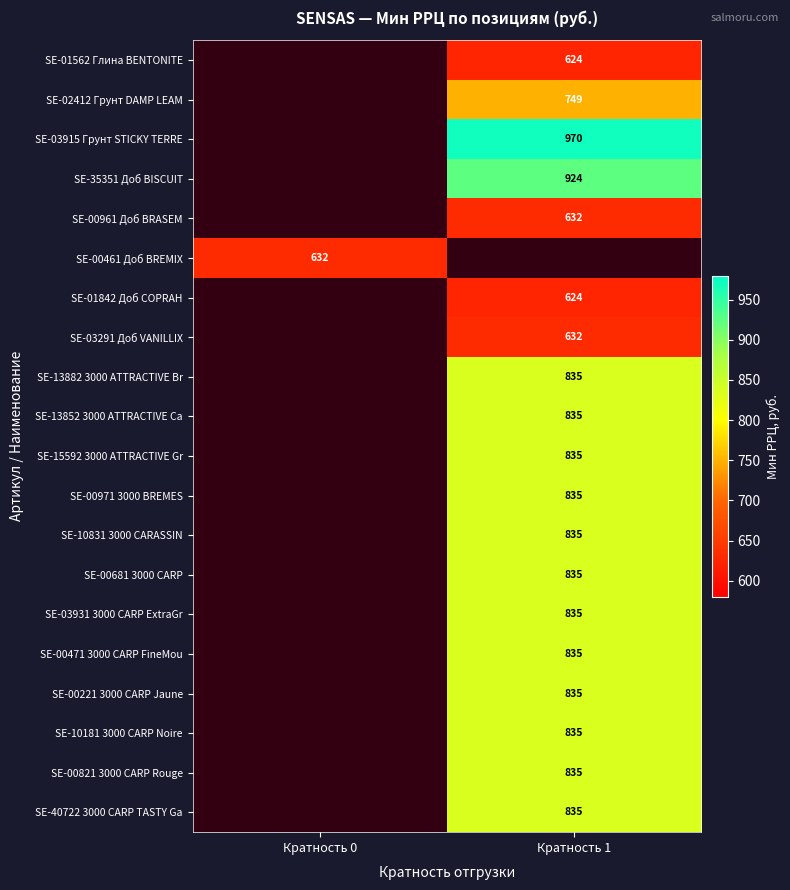

The SE-00681 3000 CARP series shows 1225 at Кратность 1. True or false?

False